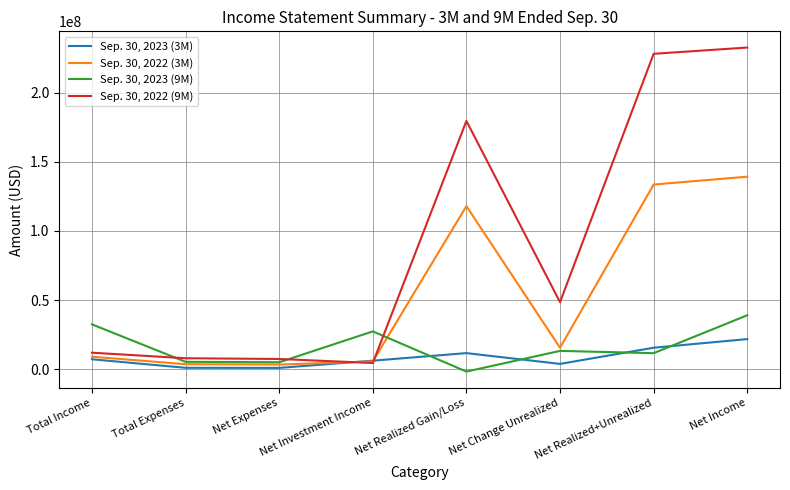

Which series has the largest total across all categories?

Sep. 30, 2022 (9M)